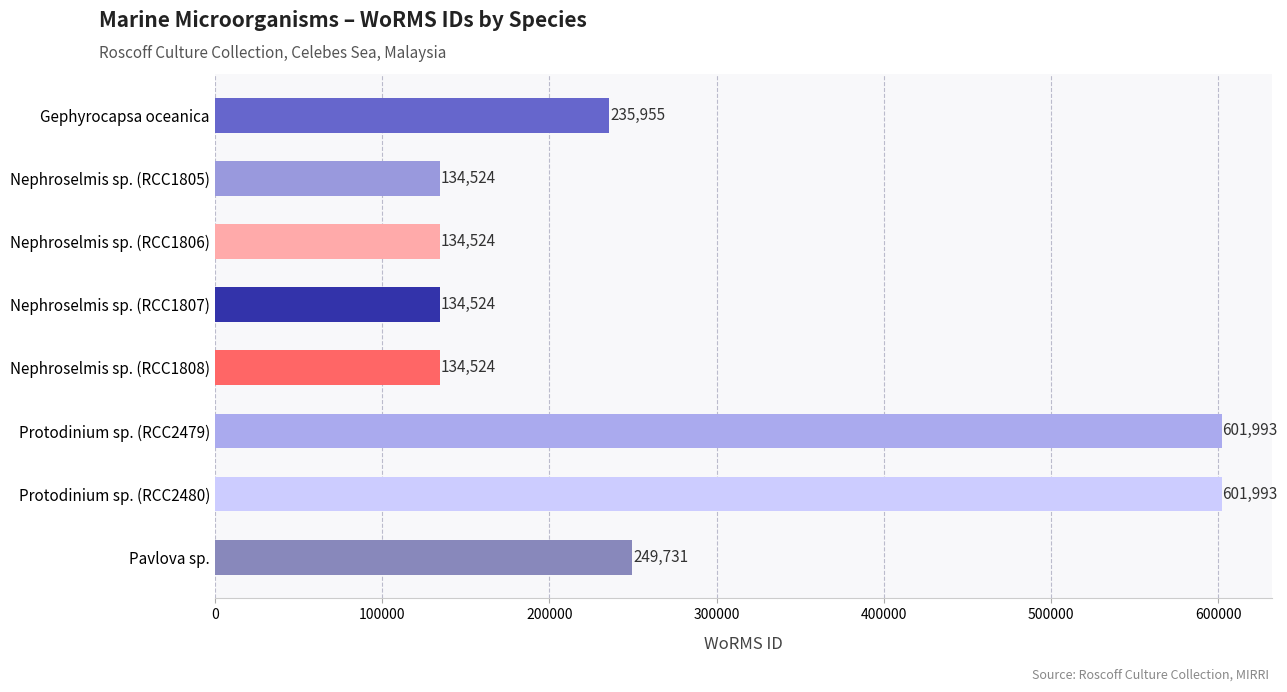

Which has a higher value, Gephyrocapsa oceanica or Nephroselmis sp. (RCC1805)?

Gephyrocapsa oceanica